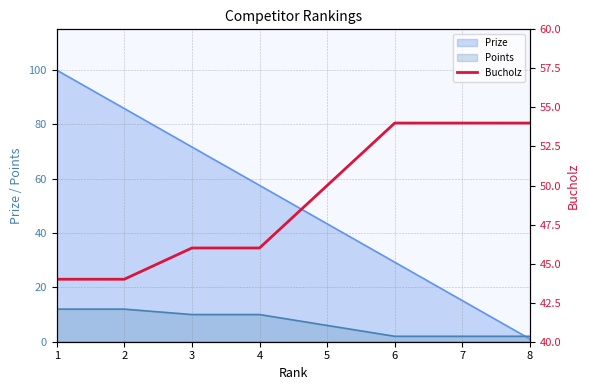

True or false: the data has more than 2 interior local peaks.

False